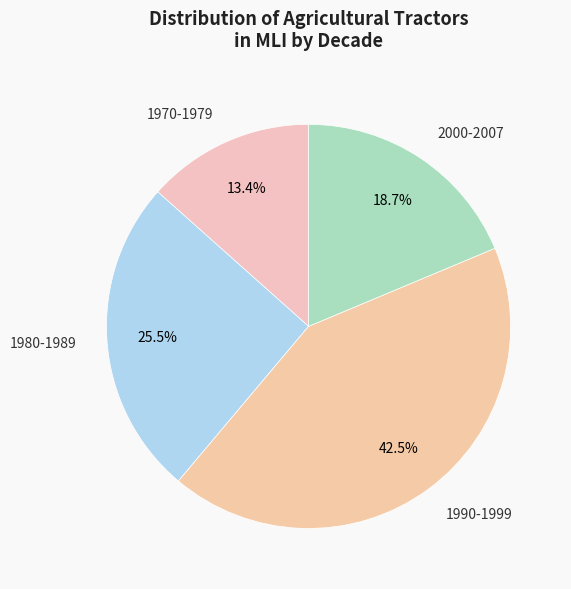

How many segments does this pie chart have?

4